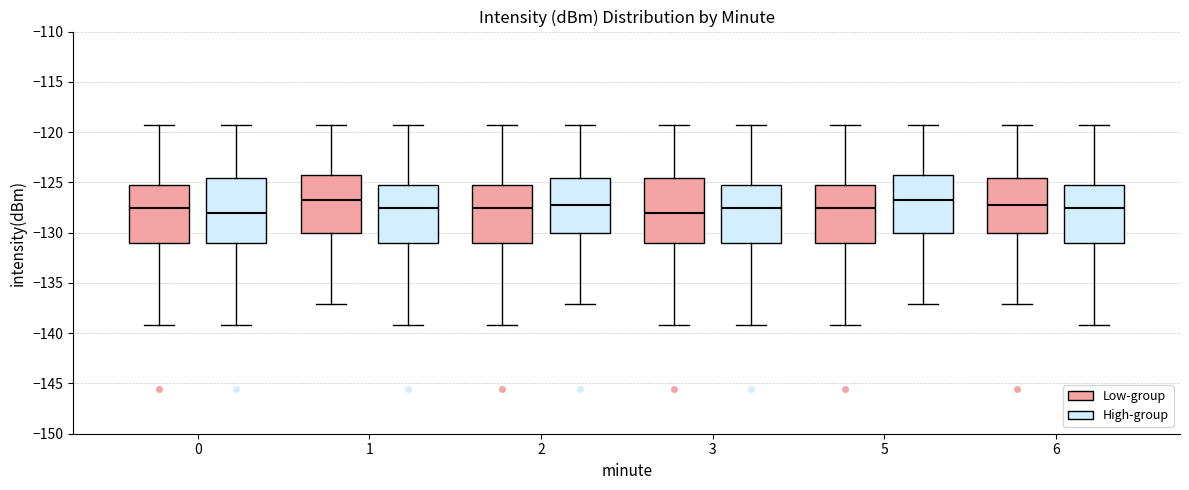

Where is the upper edge of the box for 0 (Low-group) on the y-axis? The values are not printed on the chart, so give them approximately, as read against the axis.

-125.5